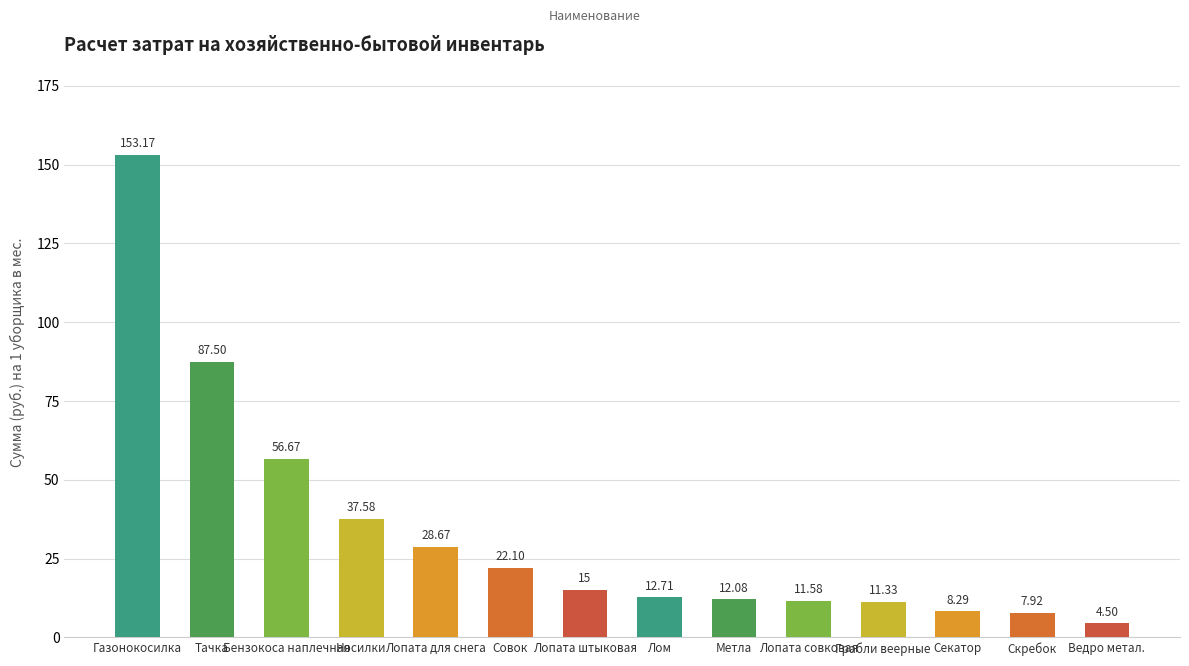

What is the difference between the maximum and minimum values?

148.7